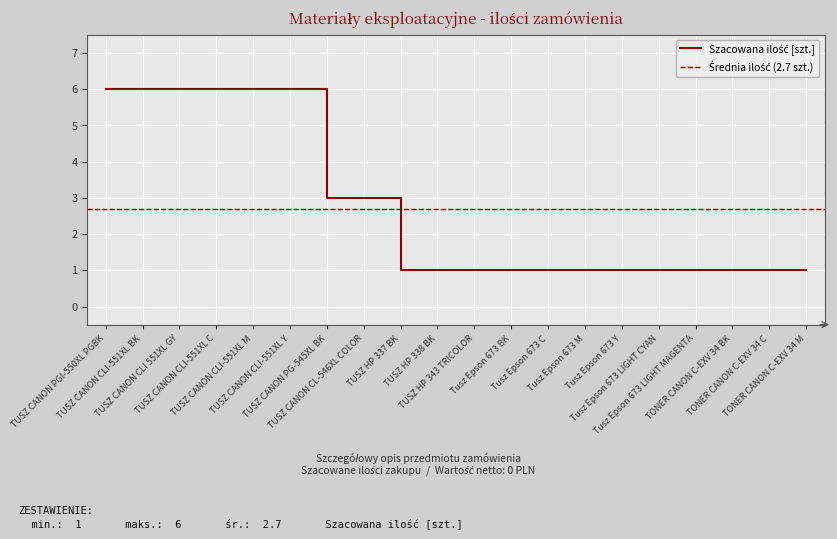

Rank the categories by value from lowest to highest.

TUSZ HP 337 BK, TUSZ HP 338 BK, TUSZ HP 343 TRICOLOR, Tusz Epson 673 BK, Tusz Epson 673 C, Tusz Epson 673 M, Tusz Epson 673 Y, Tusz Epson 673 LIGHT CYAN, Tusz Epson 673 LIGHT MAGENTA, TONER CANON C-EXV 34 BK, TONER CANON C-EXV 34 C, TONER CANON C-EXV 34 M, TUSZ CANON PG-545XL BK, TUSZ CANON CL-546XL COLOR, TUSZ CANON PGI-550XL PGBK, TUSZ CANON CLI-551XL BK, TUSZ CANON CLI 551XL GY, TUSZ CANON CLI-551XL C, TUSZ CANON CLI-551XL M, TUSZ CANON CLI-551XL Y